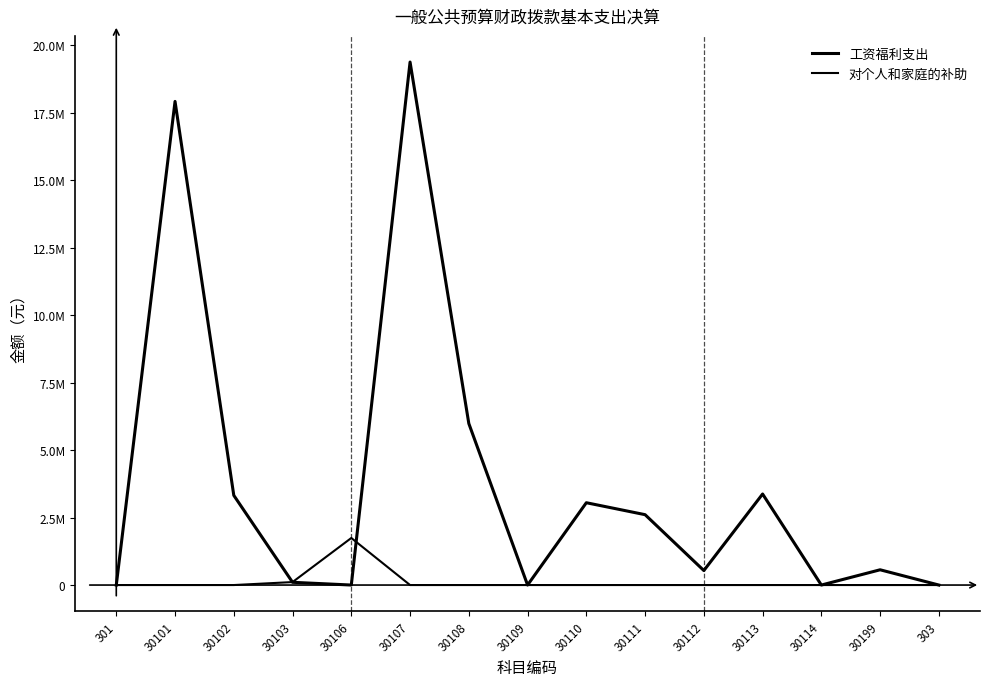

The 对个人和家庭的补助 series shows 2754905.5 at 30106. True or false?

False